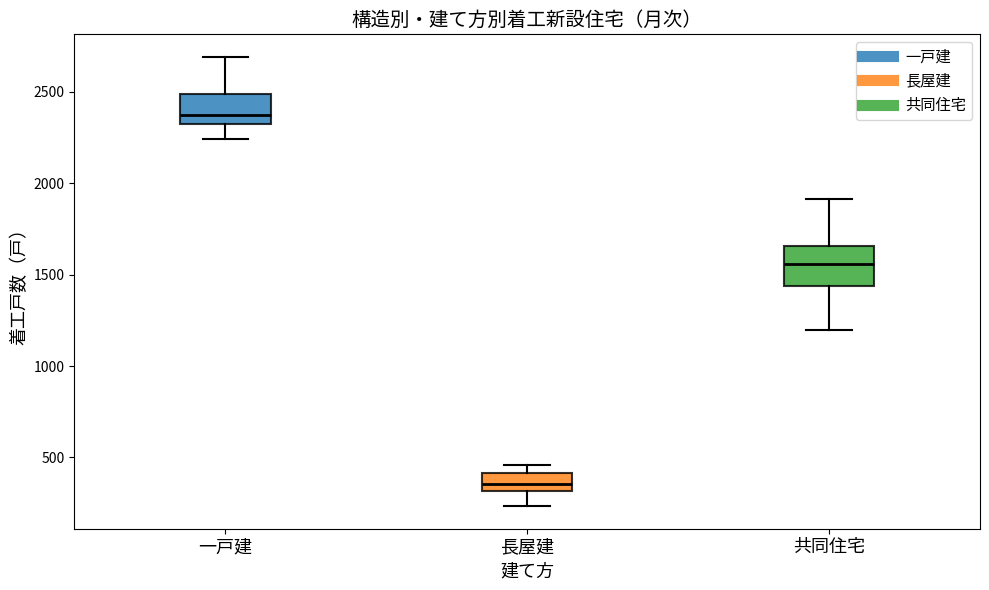

Reading left to right, transcribe this box plot: for each box, give where its median line is, the range the box spans, and where its two whiskers end, as read against the y-axis. The values are not printed on the chart, so give them approximately, as read against the axis.

一戸建: median 2350 (just above the box's lower edge), box 2350 to 2500, whiskers 2250 to 2700
長屋建: median 350, box 300 to 400, whiskers 250 to 450
共同住宅: median 1550, box 1450 to 1650, whiskers 1200 to 1900